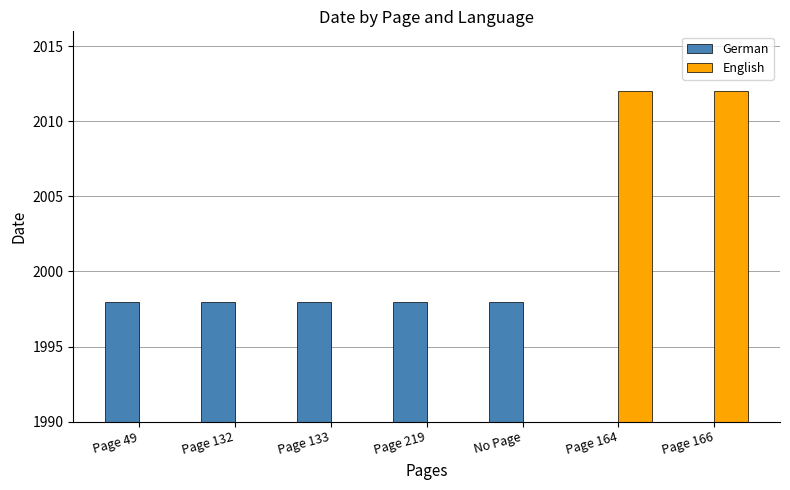

How many values in English are above zero?

2